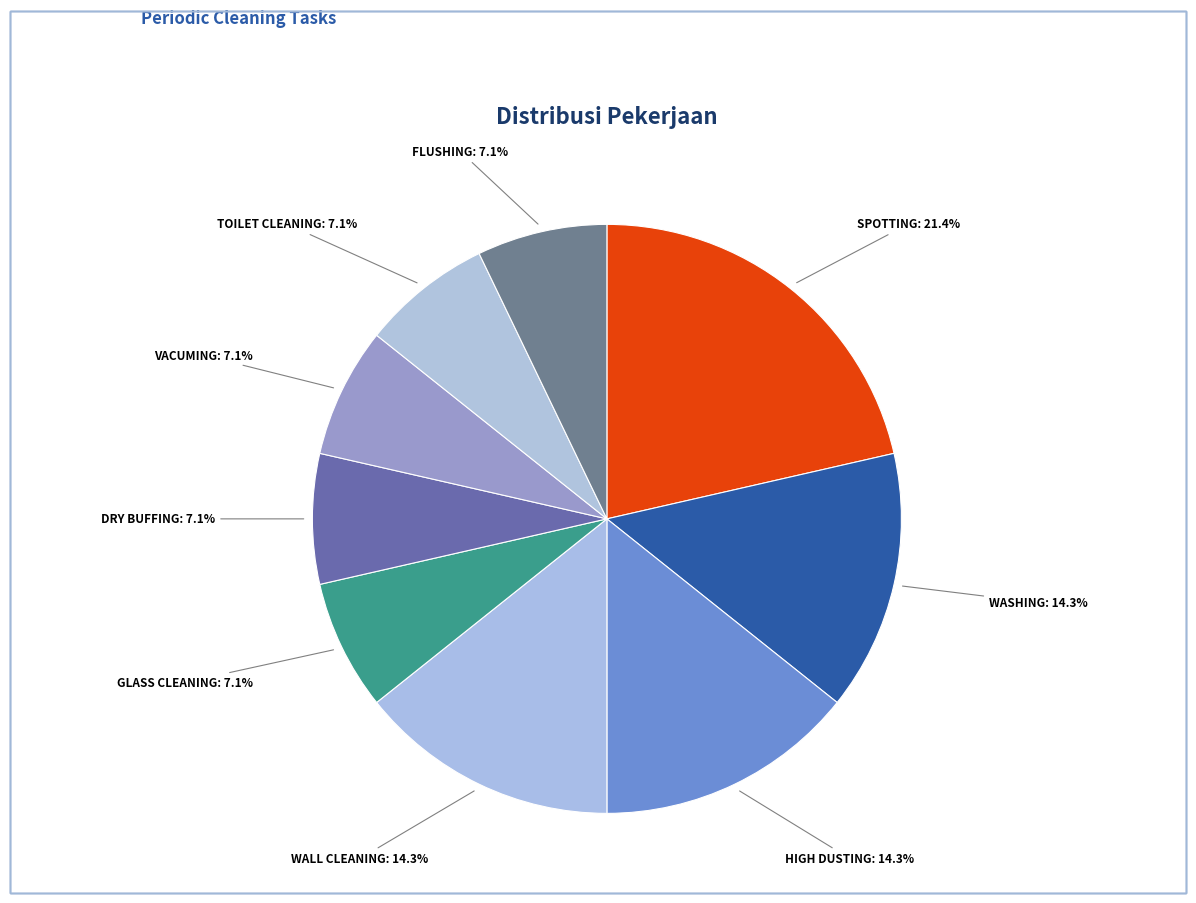

How many slices are in this pie chart?

9